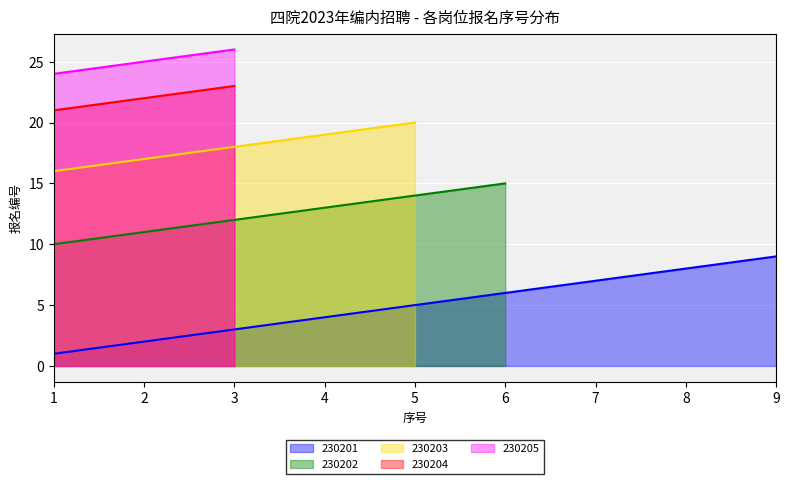

The 230201 series shows 4 at 8. True or false?

False